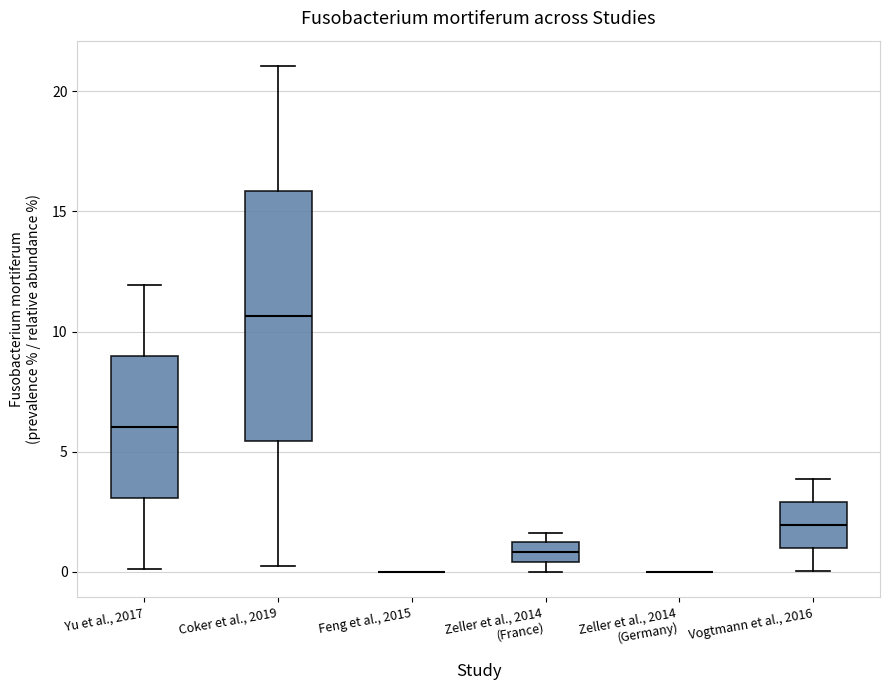

Reading left to right, transcribe this box plot: for each box, give where its median line is, the range the box spans, and where its two whiskers end, as read against the y-axis. The values are not printed on the chart, so give them approximately, as read against the axis.

Yu et al., 2017: median 6.0, box 3.0 to 9.0, whiskers 0.0 to 12.0
Coker et al., 2019: median 10.5, box 5.5 to 16.0, whiskers 0.5 to 21.0
Feng et al., 2015: box collapsed to a line at 0.0, whiskers 0.0 to 0.0
Zeller et al., 2014 (France): median 1.0 (inside the box), box 0.5 to 1.0, whiskers 0.0 to 1.5
Zeller et al., 2014 (Germany): box collapsed to a line at 0.0, whiskers 0.0 to 0.0
Vogtmann et al., 2016: median 2.0, box 1.0 to 3.0, whiskers 0.0 to 4.0